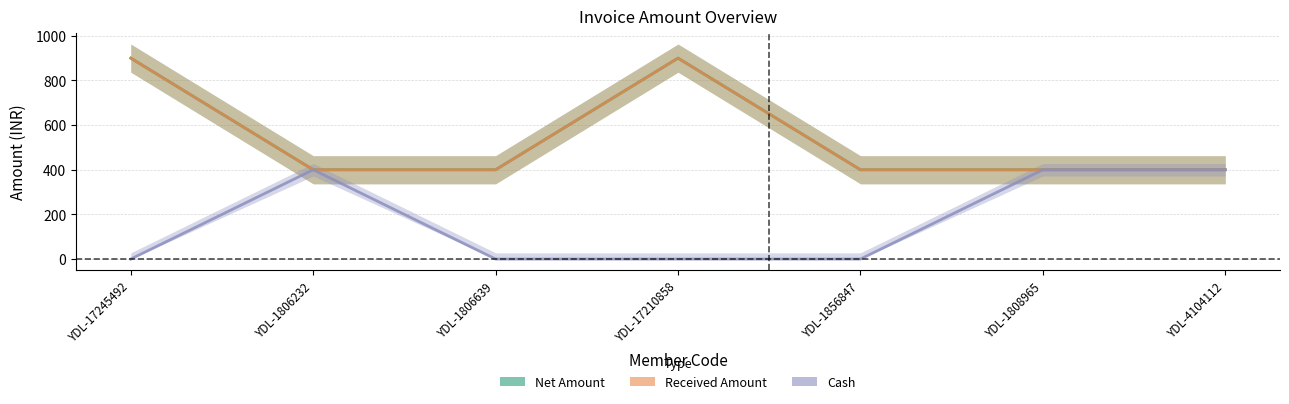

What is the label of the 1st point from the left?

YDL-17245492